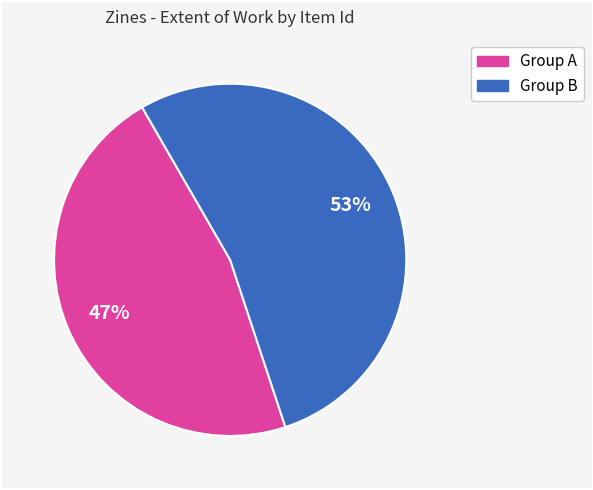

To the nearest percent, what is the average slice percentage?

50%